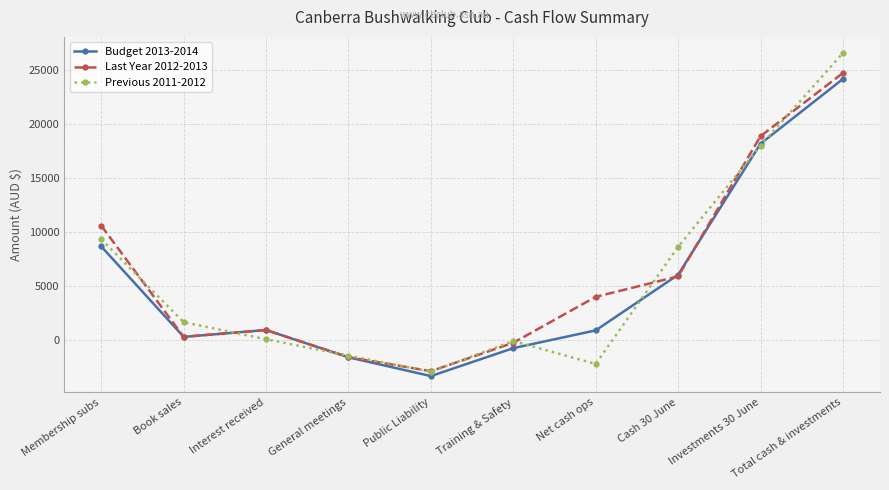

List the series in order of their peak value, lowest first.

Budget 2013-2014, Last Year 2012-2013, Previous 2011-2012